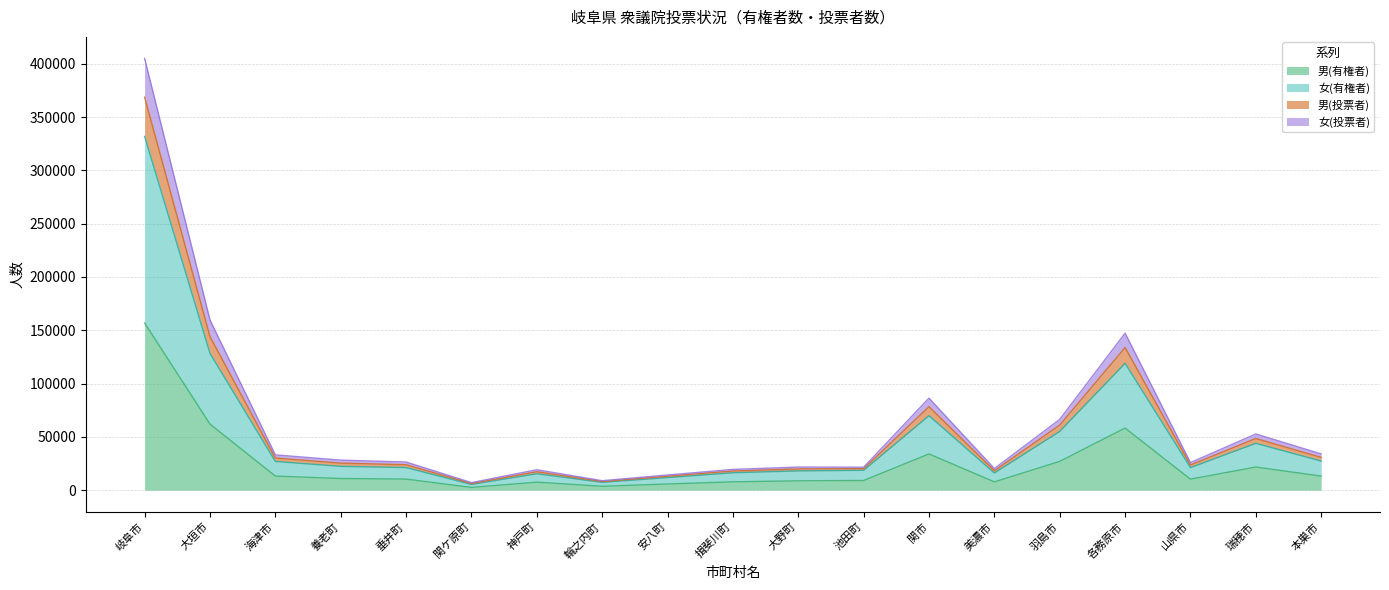

How many lines are shown in the chart?

4